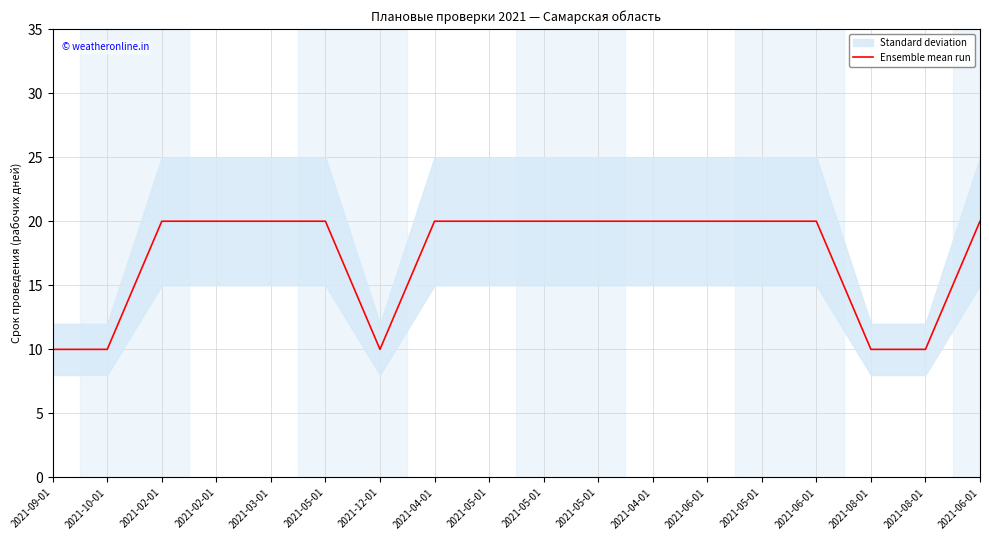

List the labels in order of value, largest first.

2021-02-01, 2021-02-01, 2021-03-01, 2021-05-01, 2021-04-01, 2021-05-01, 2021-05-01, 2021-05-01, 2021-04-01, 2021-06-01, 2021-05-01, 2021-06-01, 2021-06-01, 2021-09-01, 2021-10-01, 2021-12-01, 2021-08-01, 2021-08-01